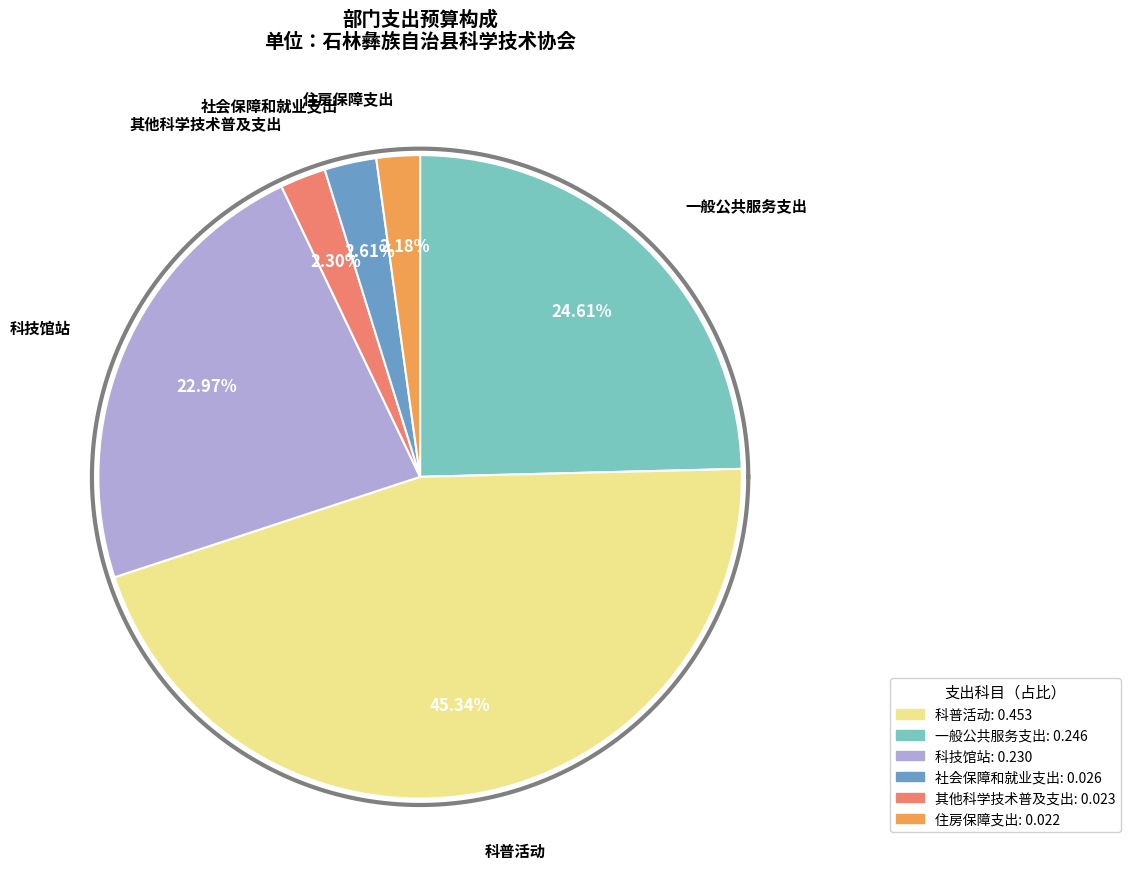

What is the smallest slice in the pie chart?

住房保障支出